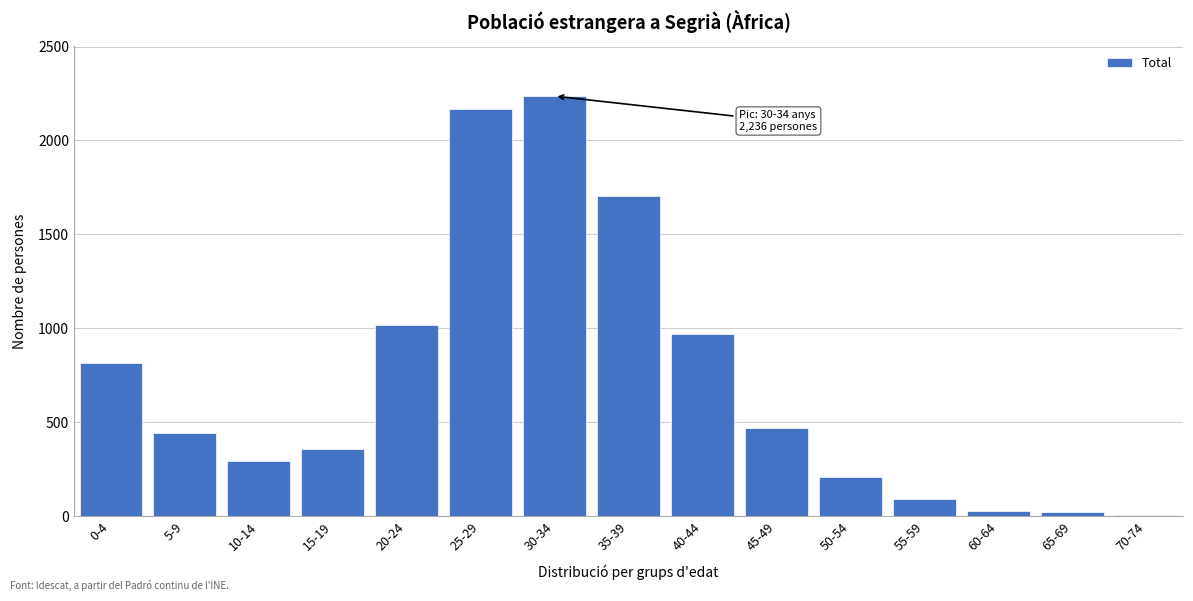

What is the change in value from 0-4 to 5-9?

-371